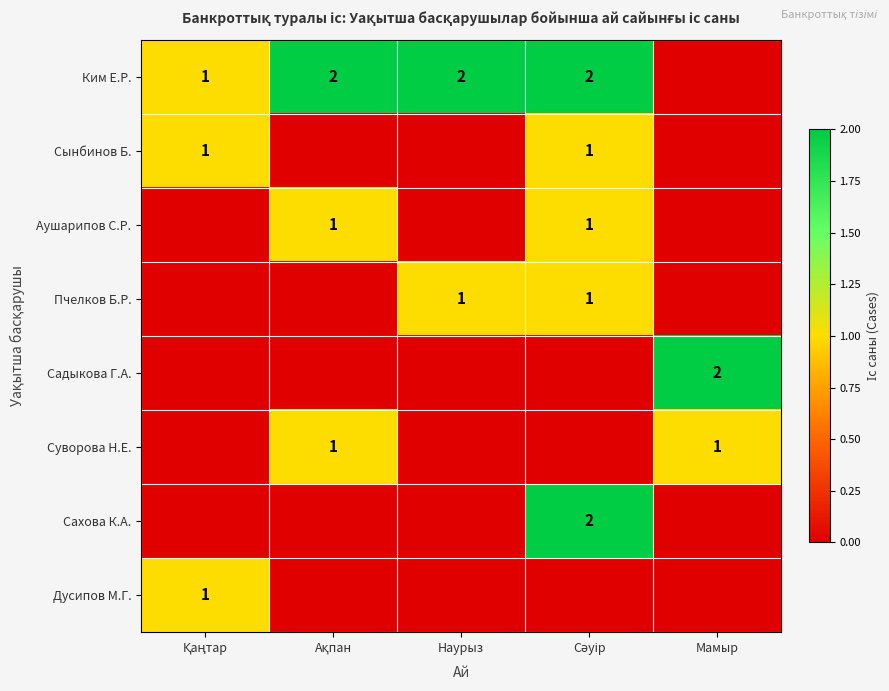

Between Қаңтар and Ақпан, which is larger?

Ақпан